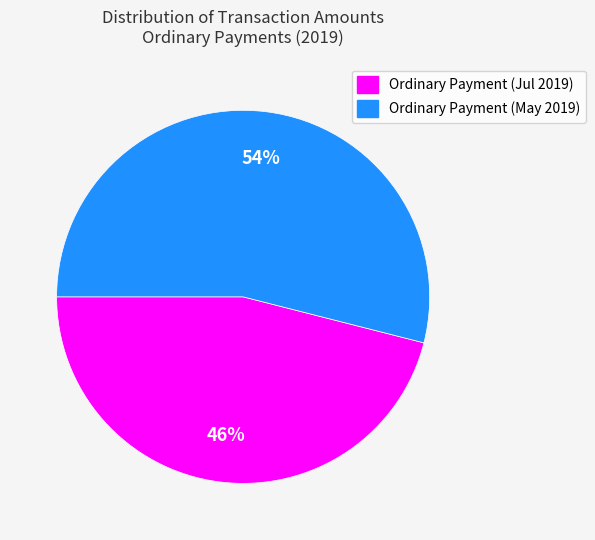

Is there a majority slice in this chart?

Yes